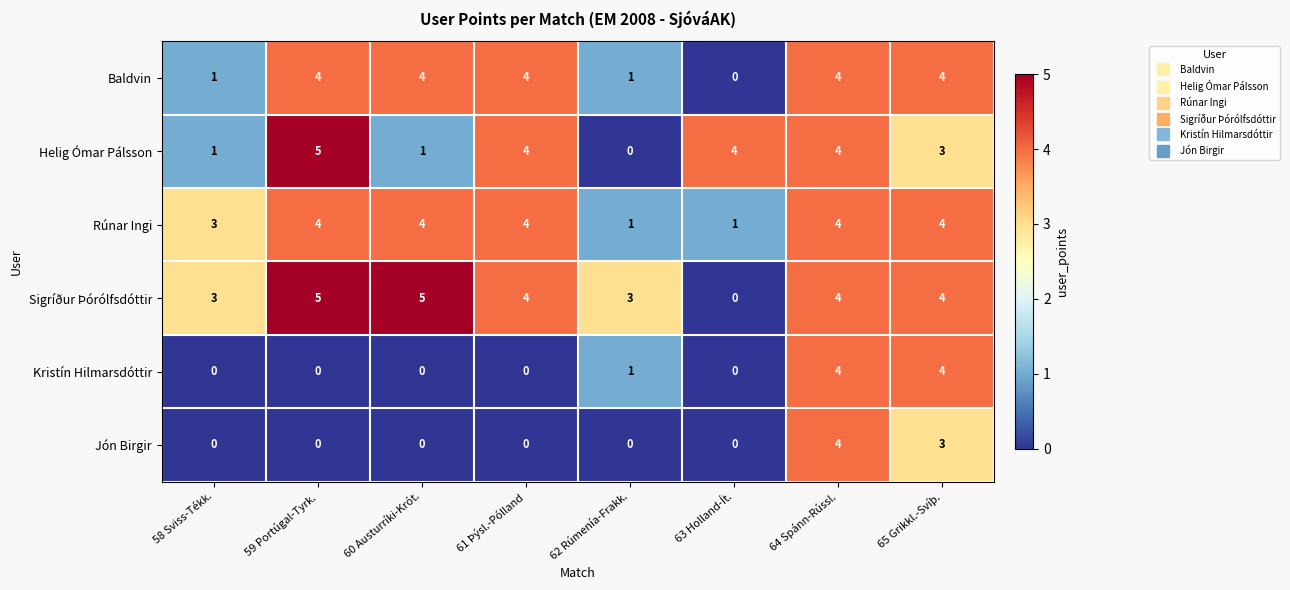

At how many categories does at least one series exceed 0?

8